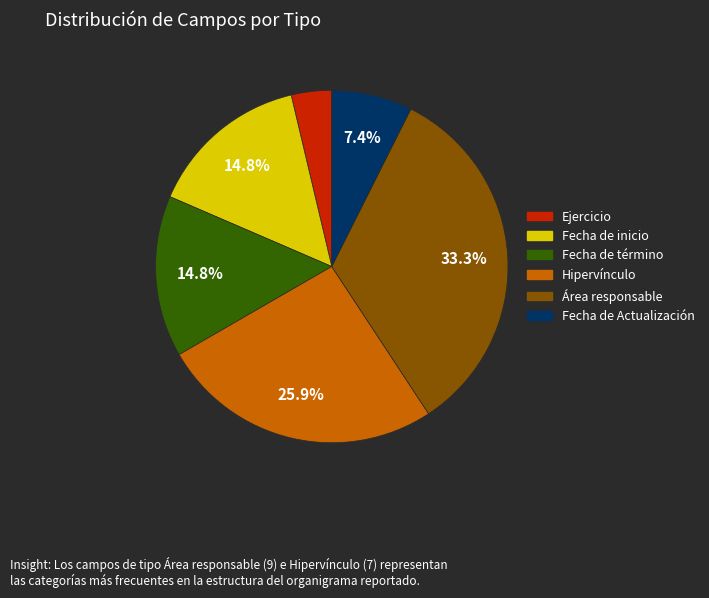

What percentage is the Fecha de inicio slice, to the nearest percent?

15%